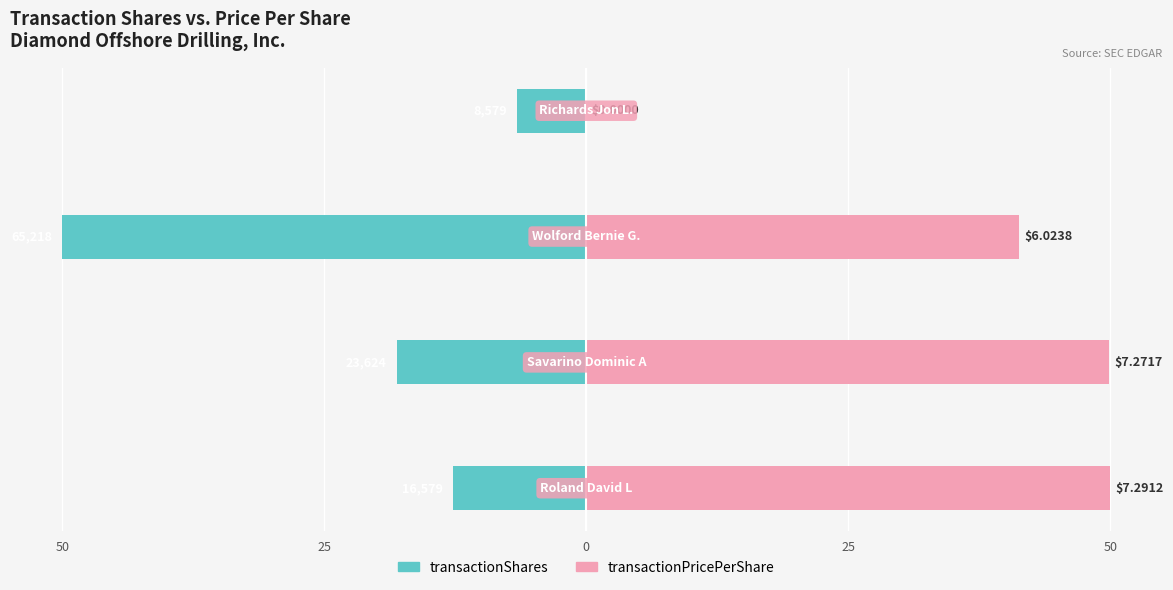

Where does the transactionPricePerShare series first go above 49?

50